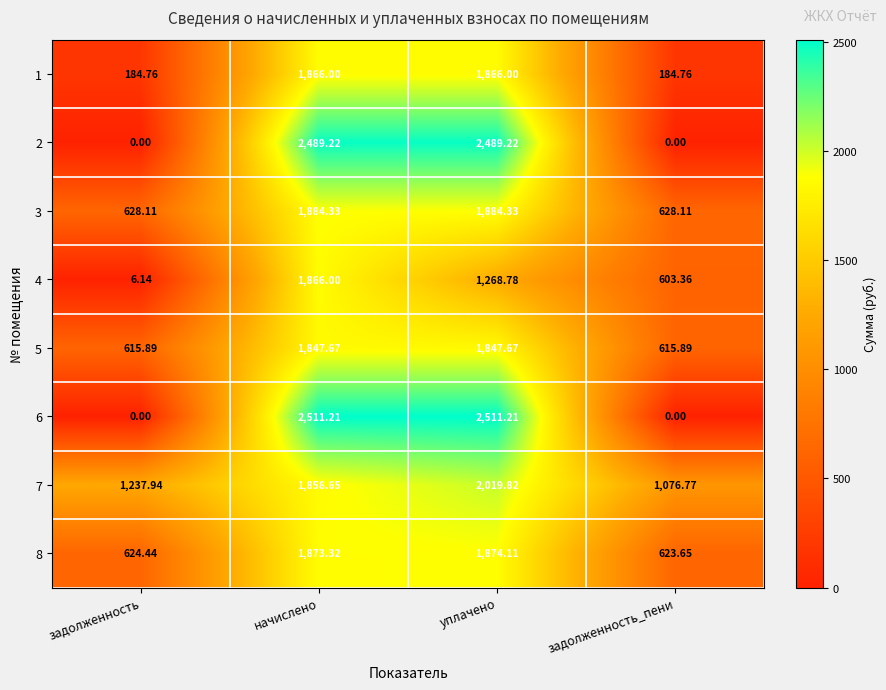

Rank the categories by 4 value from highest to lowest.

начислено, уплачено, задолженность_пени, задолженность